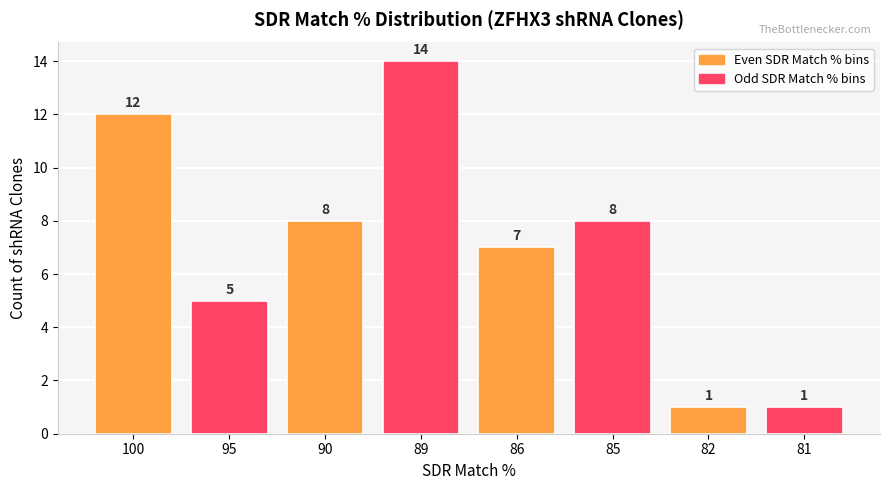

Which category has the highest value across all series?

89